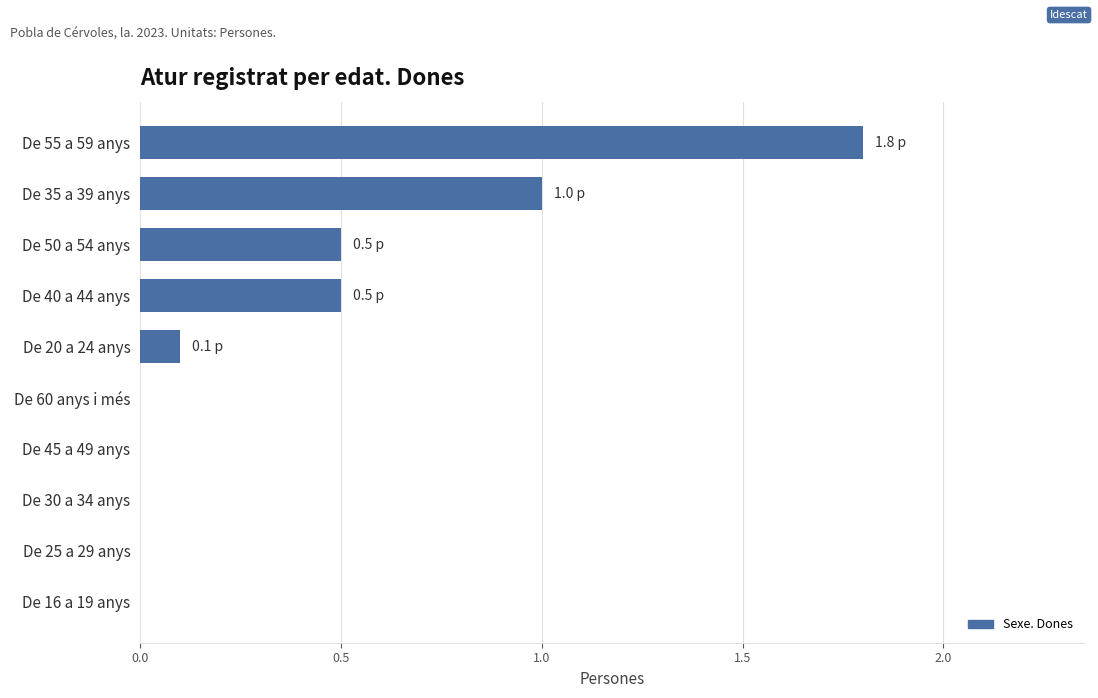

What is the sum of all values?

3.9